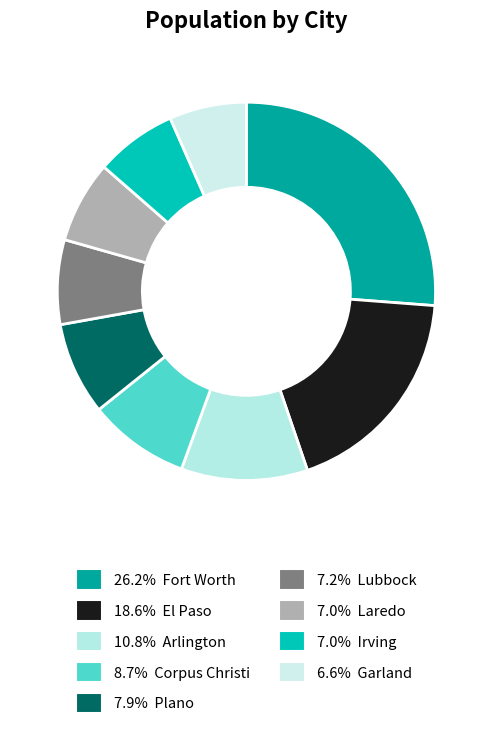

Which slice is the smallest?

Garland